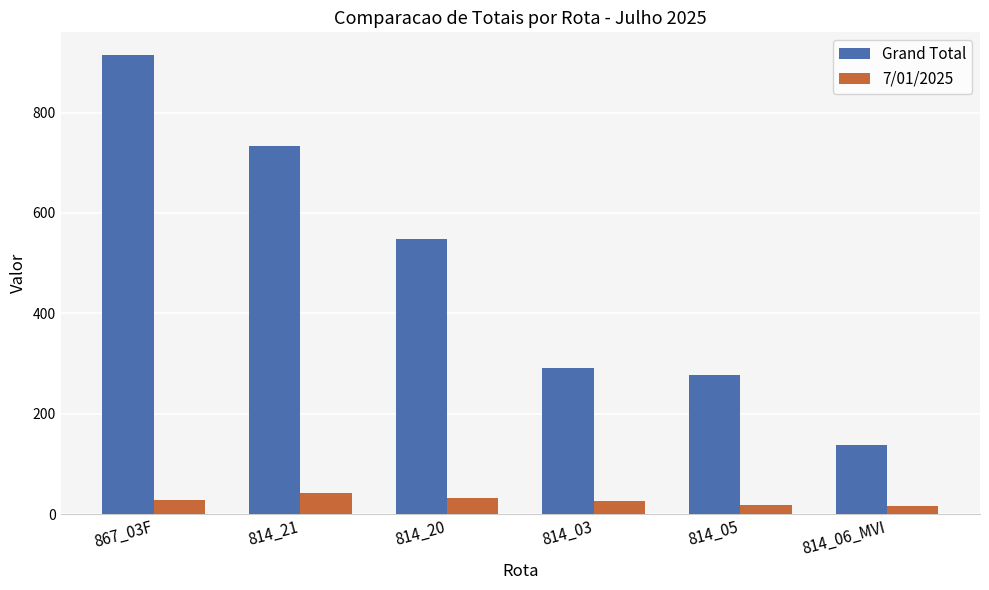

Rank the series at 814_20 from lowest to highest value.

7/01/2025, Grand Total